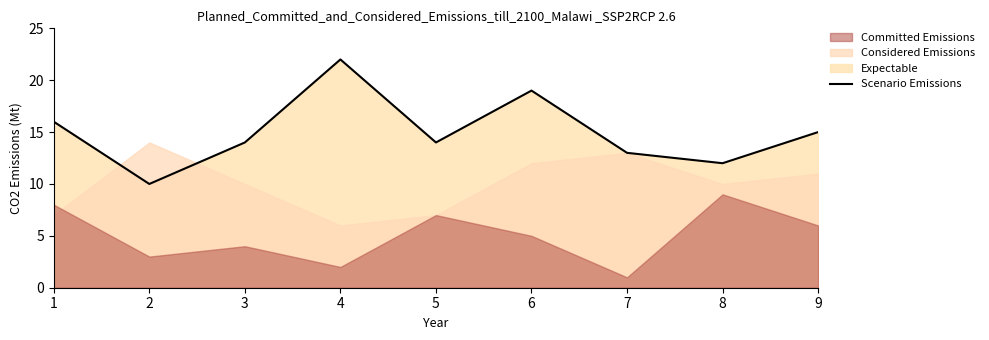

Does the chart have visible grid lines?

No